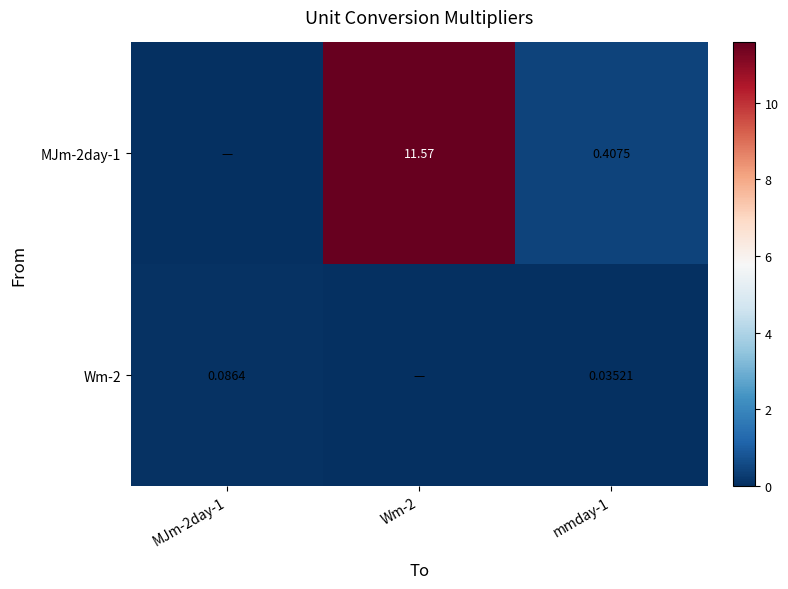

Is the value of MJm-2day-1 at mmday-1 greater than the value of Wm-2 at mmday-1?

Yes